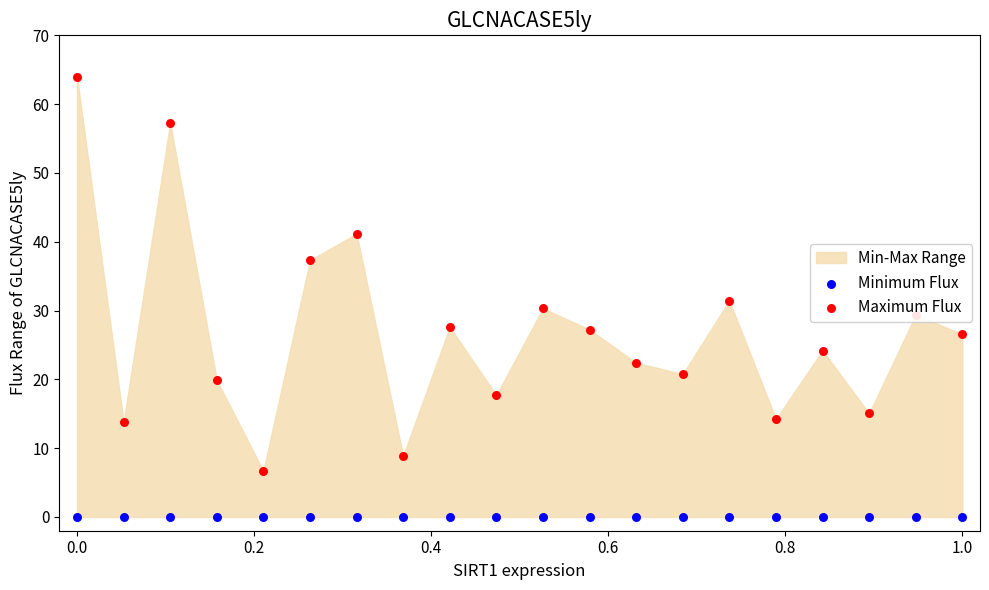

Which series contains the lowest Y value?

Minimum Flux